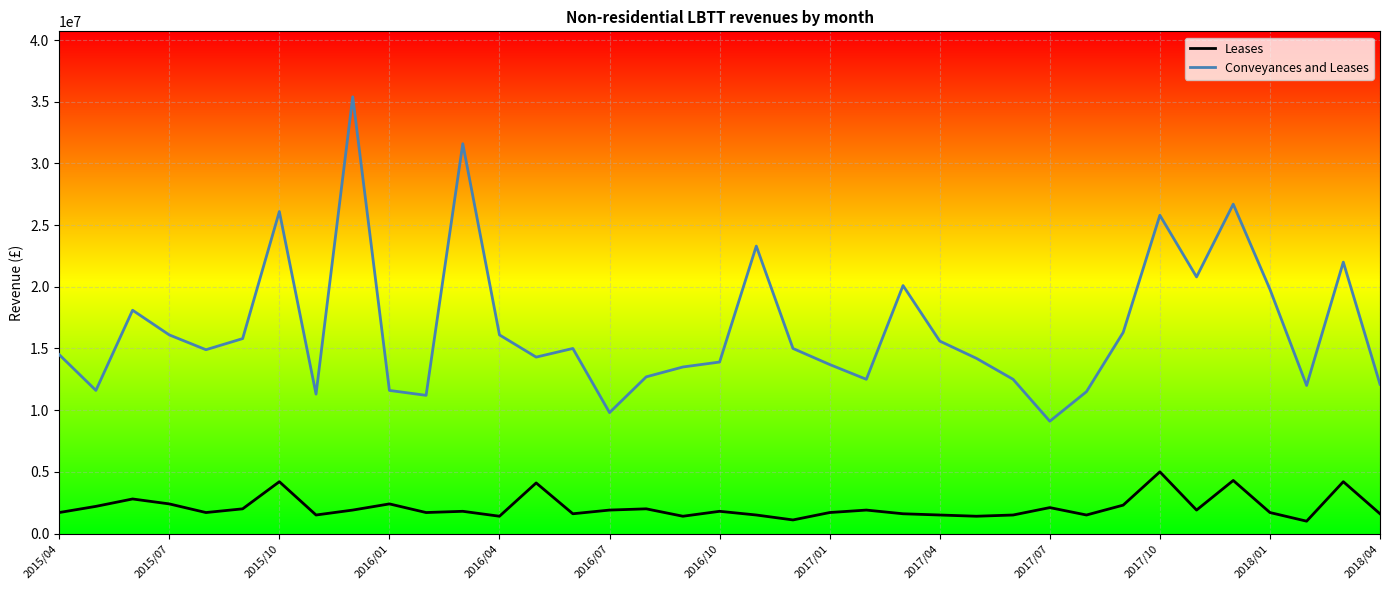

What is the difference between the maximum and second lowest values in the Conveyances and Leases series?

25600000